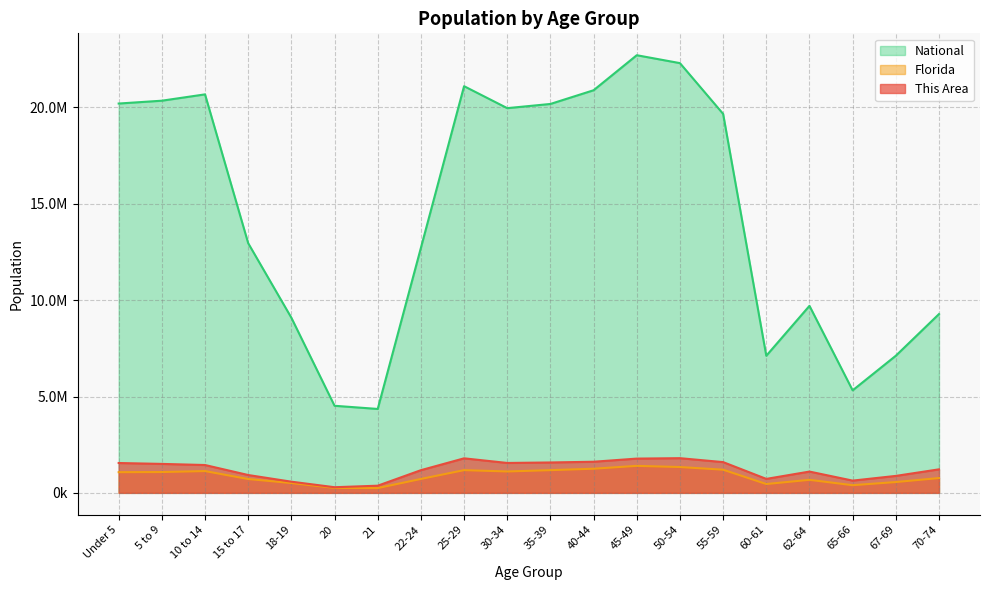

At which label does This Area reach its minimum?

20